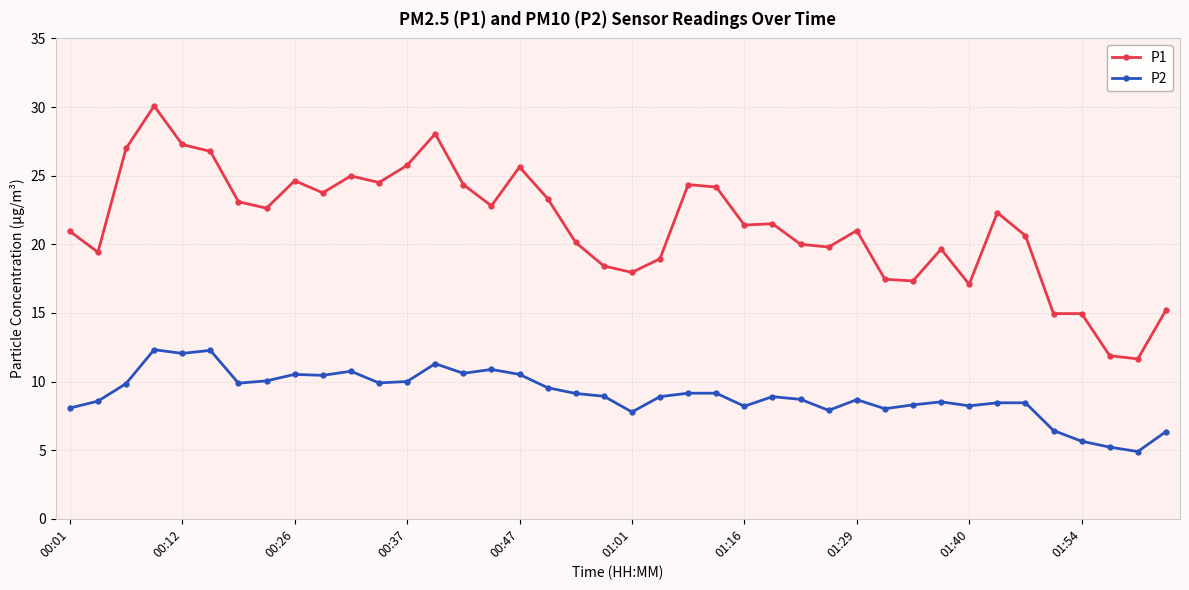

What is the value of the P1 point at the 7th from the left?

23.1